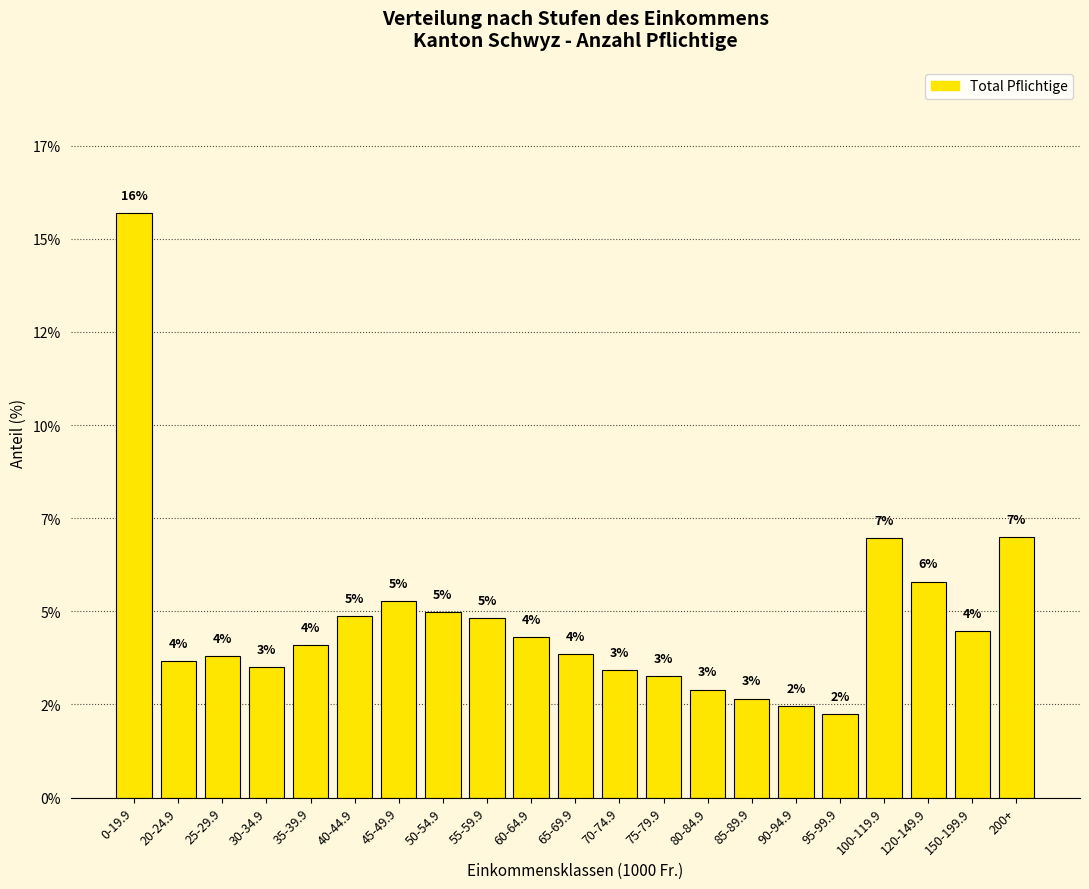

Rank the categories by value from lowest to highest.

95-99.9, 90-94.9, 85-89.9, 80-84.9, 75-79.9, 70-74.9, 30-34.9, 20-24.9, 25-29.9, 65-69.9, 35-39.9, 60-64.9, 150-199.9, 55-59.9, 40-44.9, 50-54.9, 45-49.9, 120-149.9, 100-119.9, 200+, 0-19.9